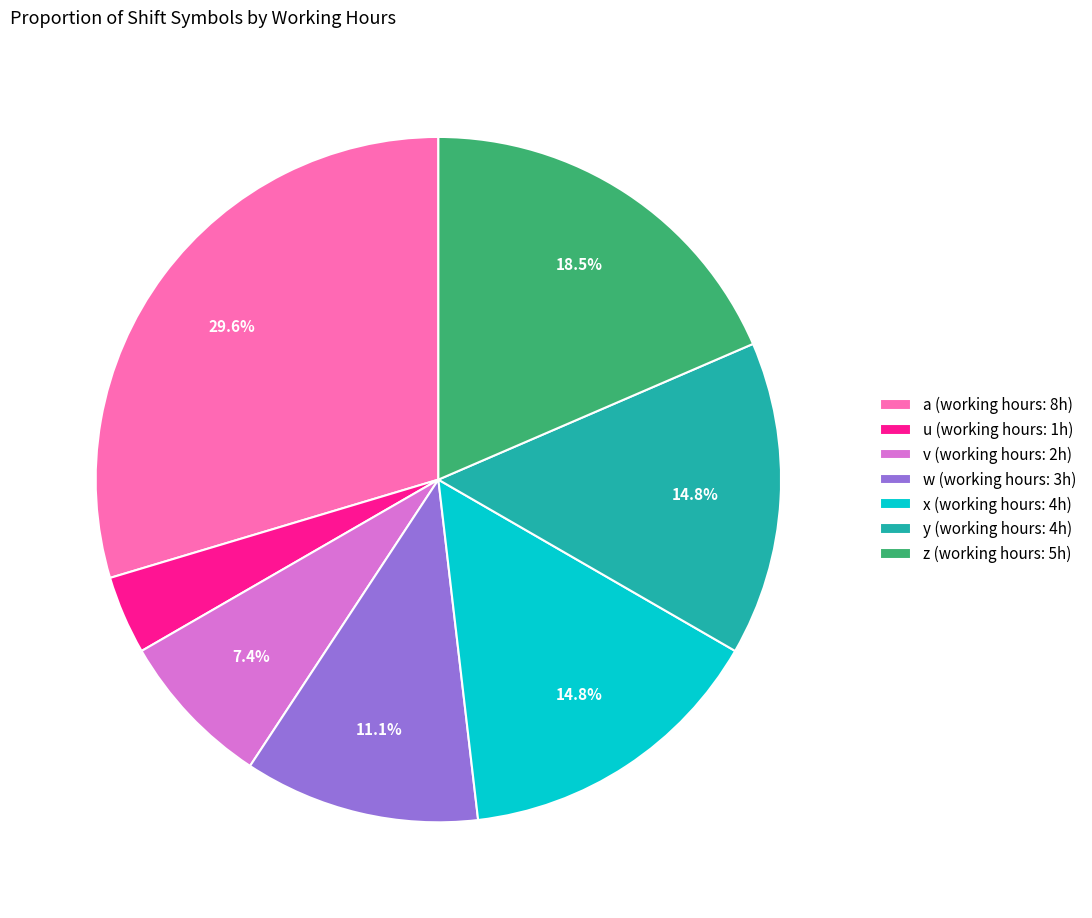

Combined, do u and a account for over 50%?

No